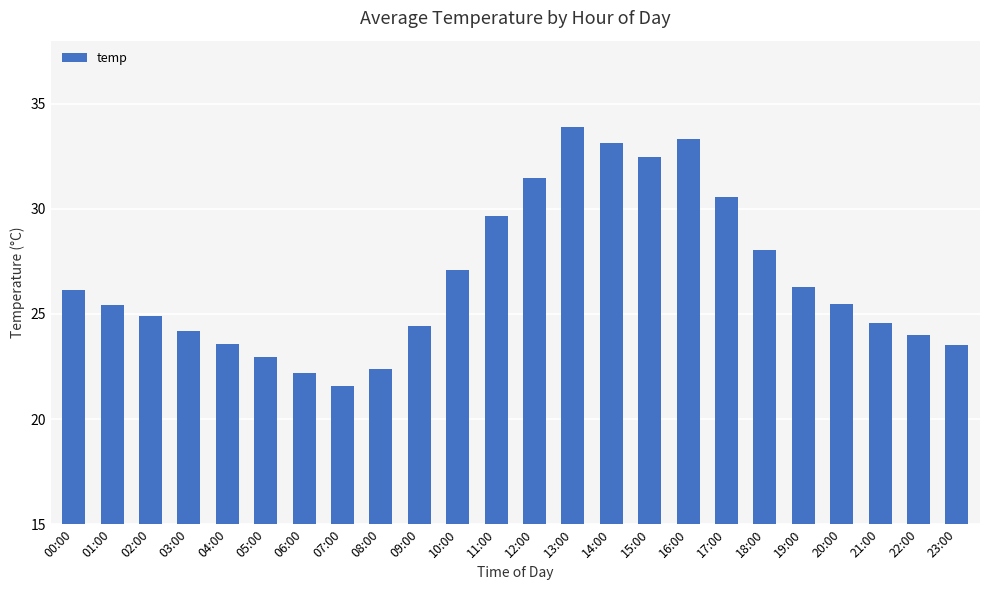

What position from the right is 13:00?

11